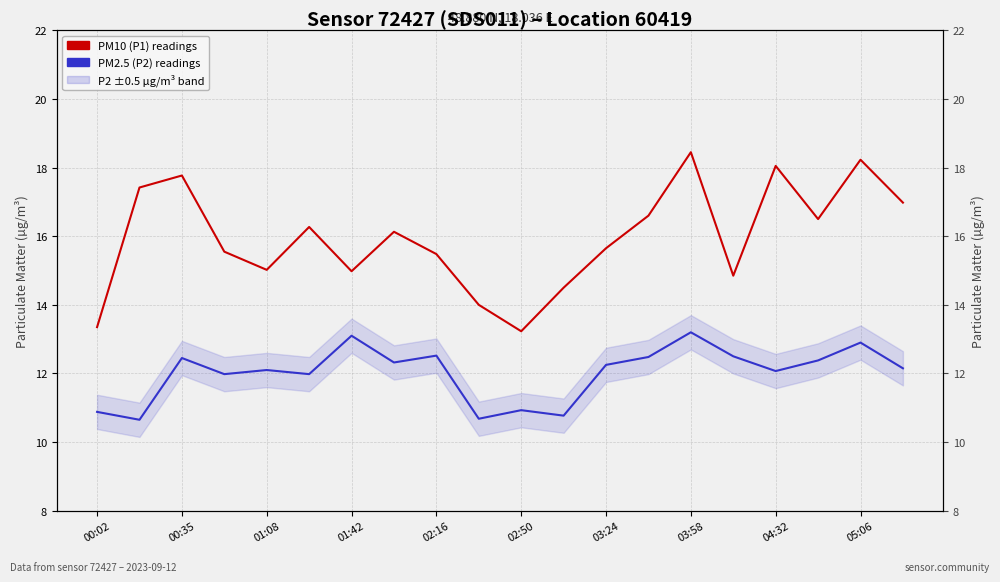

At 05:06, list the series in order from smallest to largest.

PM2.5 (P2) readings, PM10 (P1) readings